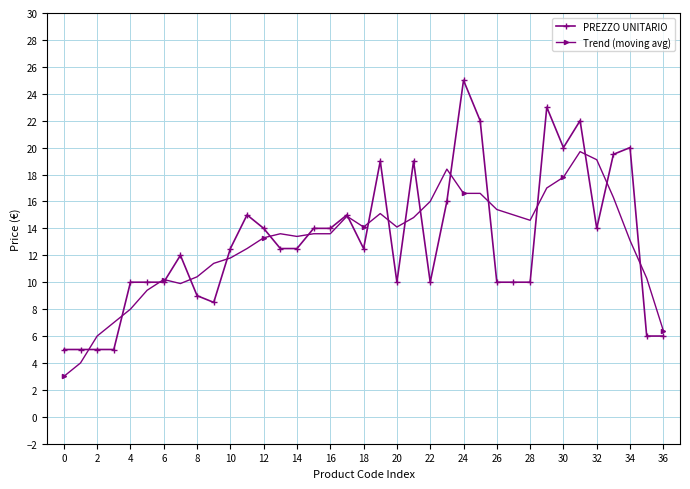

Rank the series by their maximum value, from lowest to highest.

Trend (moving avg), PREZZO UNITARIO